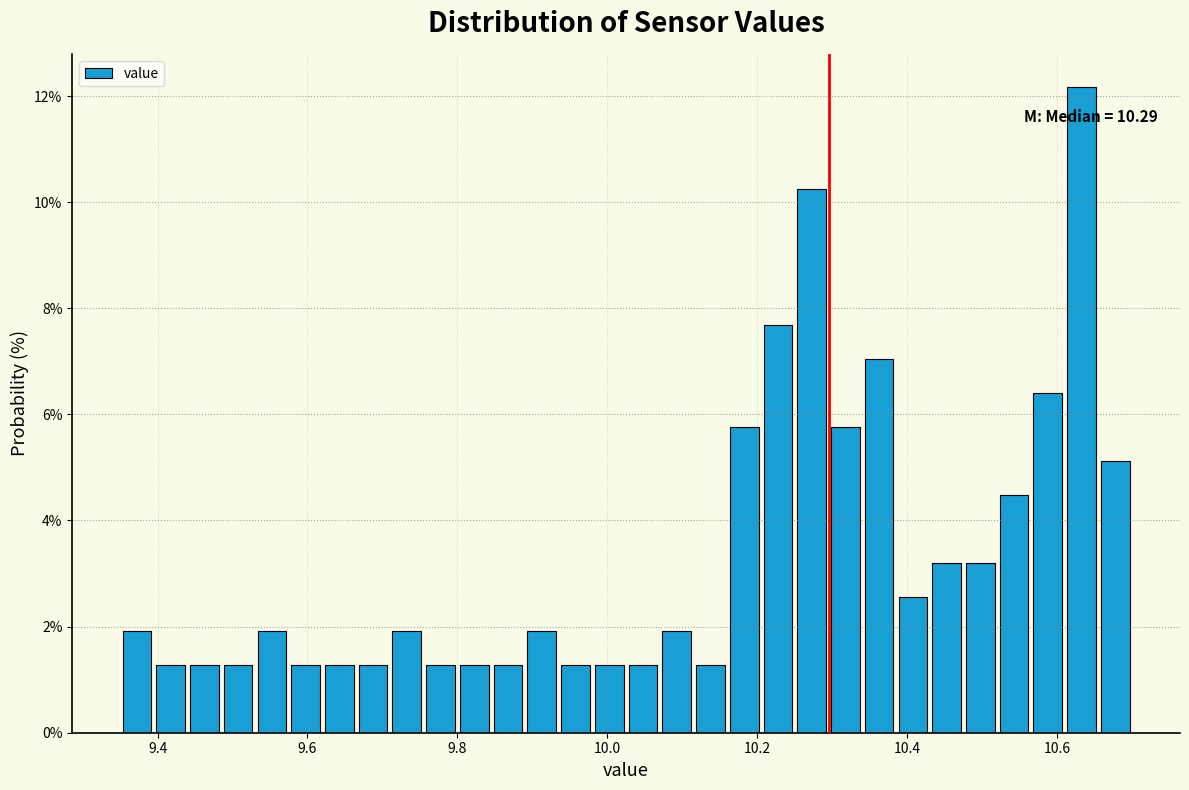

Read against the x-axis, roughly where is the centre of the tallest bar?

10.64